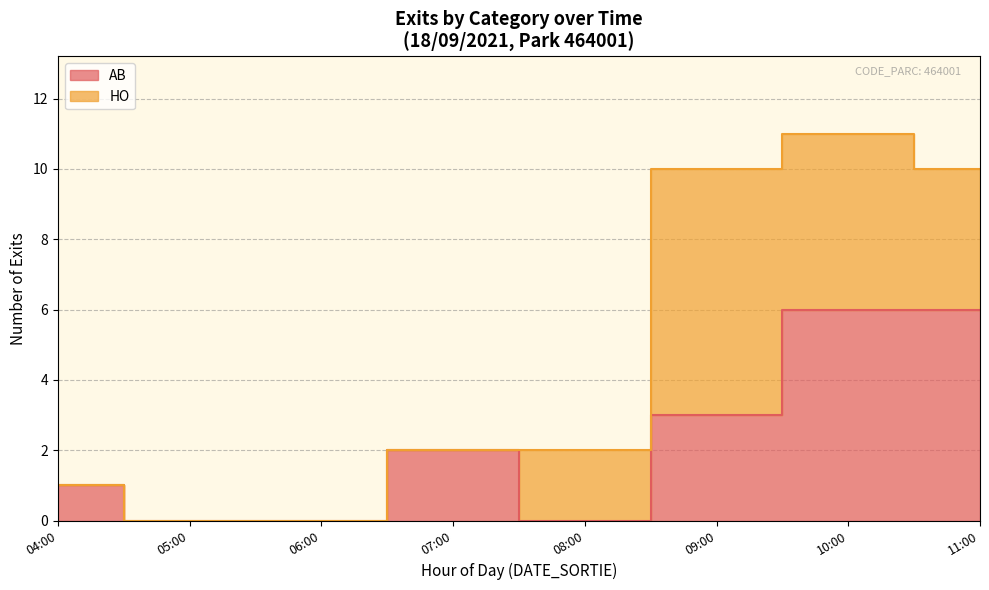

What are all the series names shown in the legend?

AB, HO